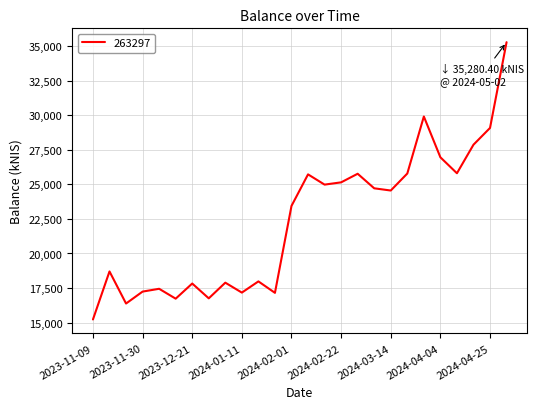

What is the minimum value shown in the chart?

15230.0